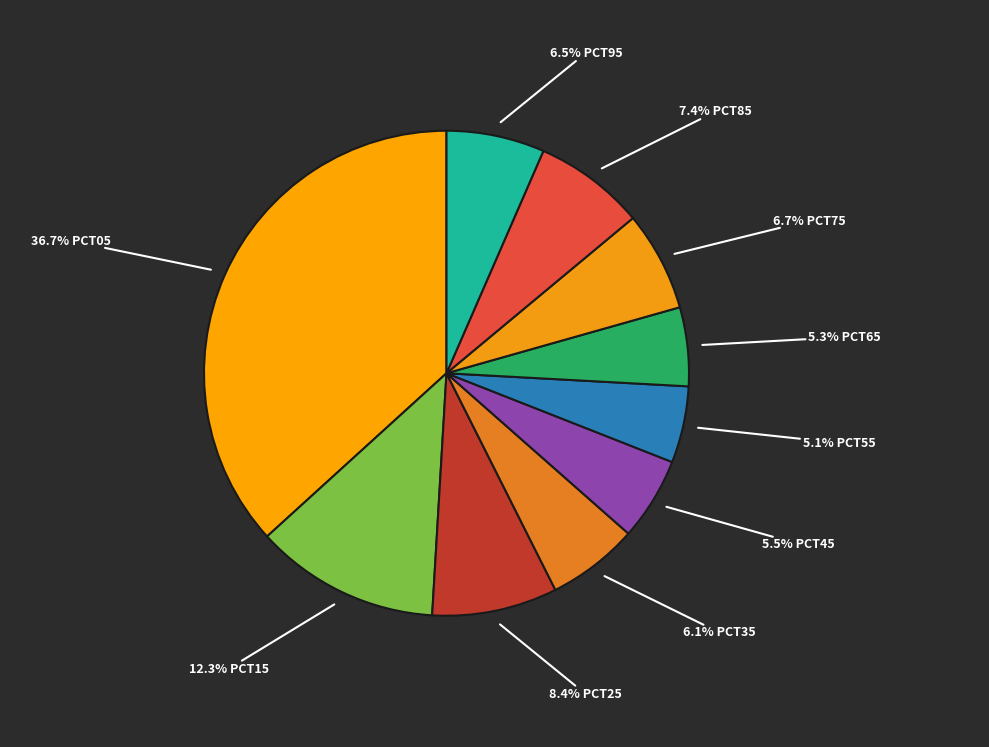

Count the number of slices in the pie.

10